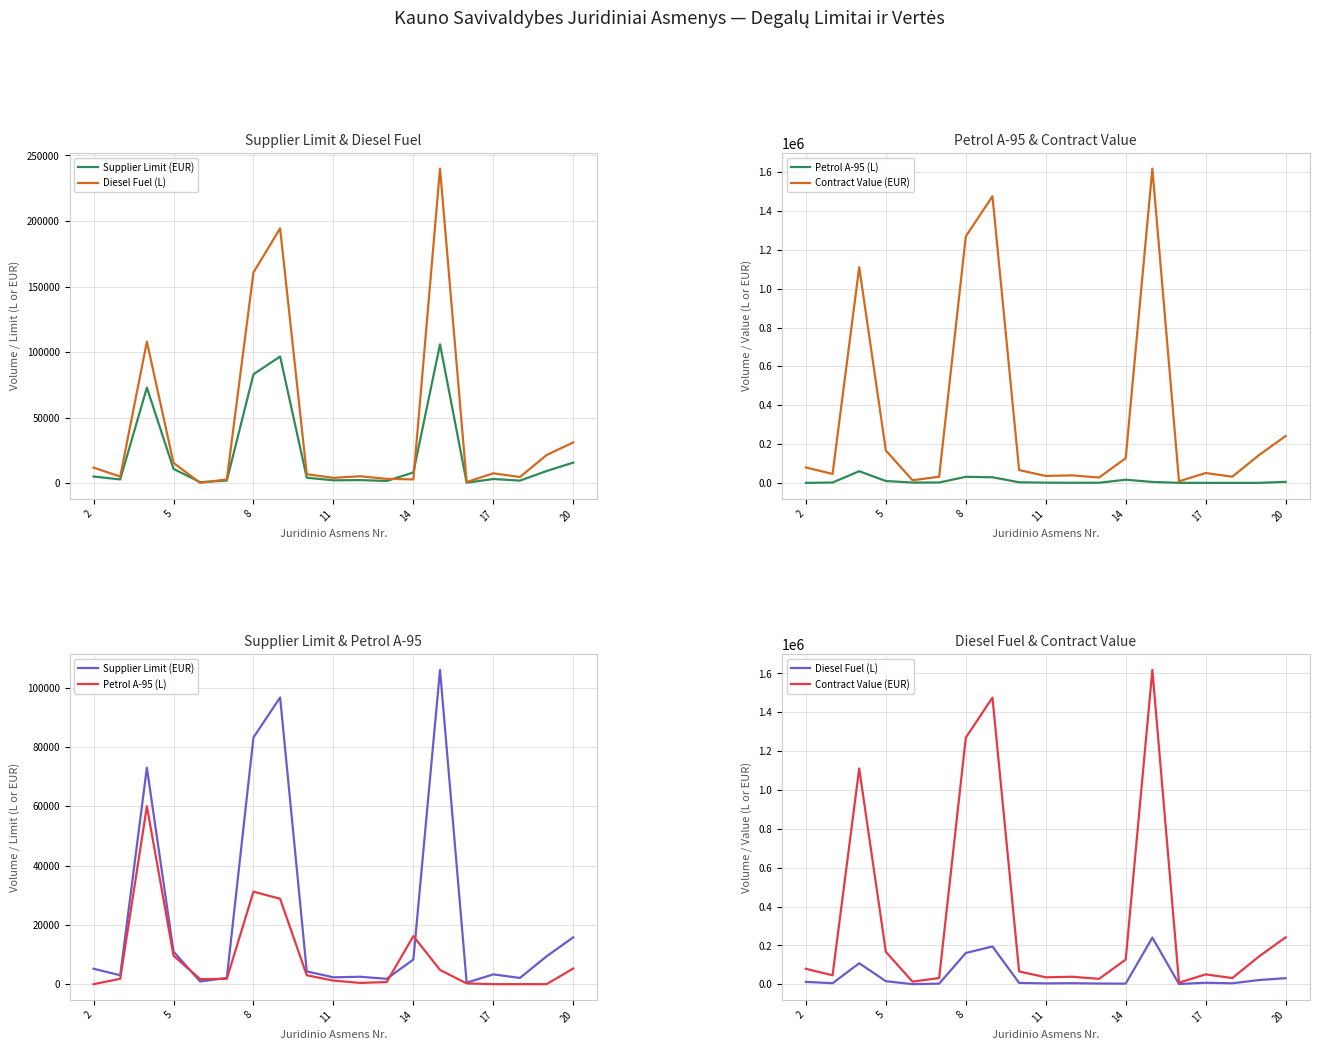

What is the difference between the maximum and second lowest values in the Contract Value (EUR) series?

1605024